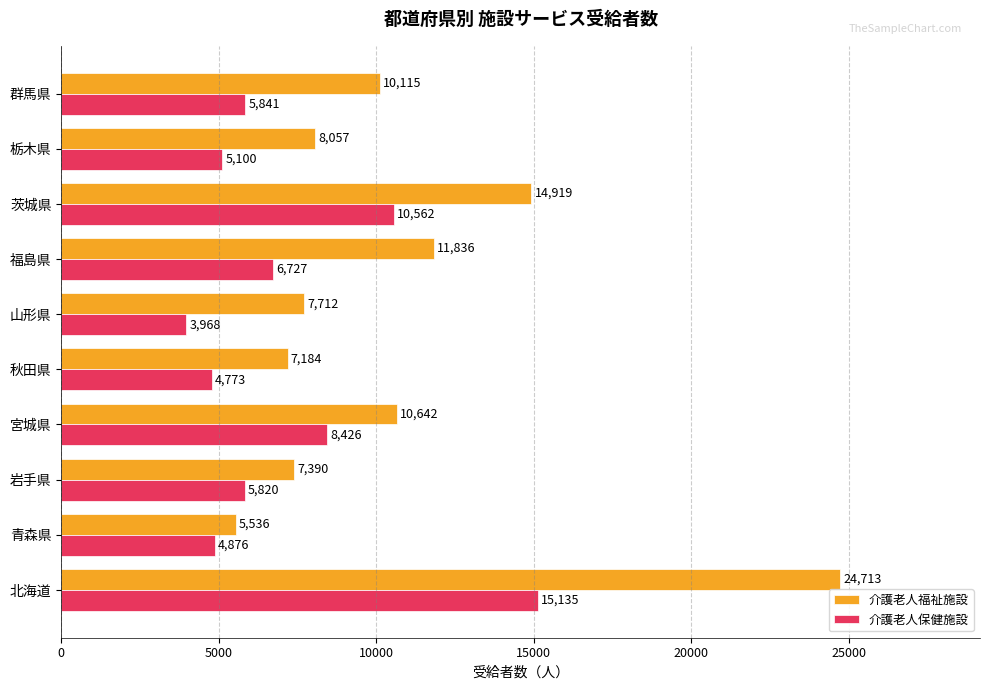

What is the greatest value displayed?

24713